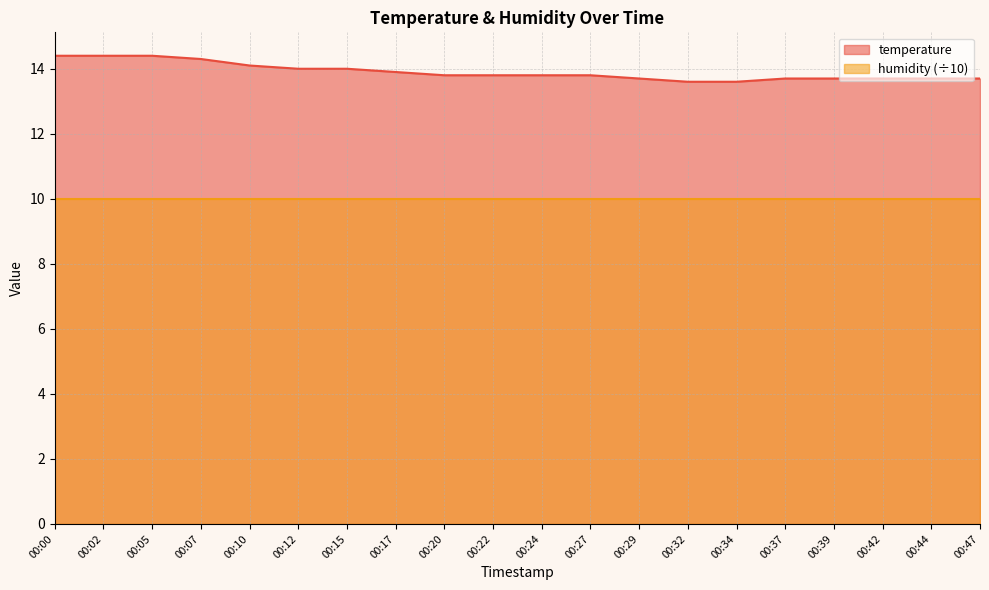

Which category has the highest value across all series?

00:00